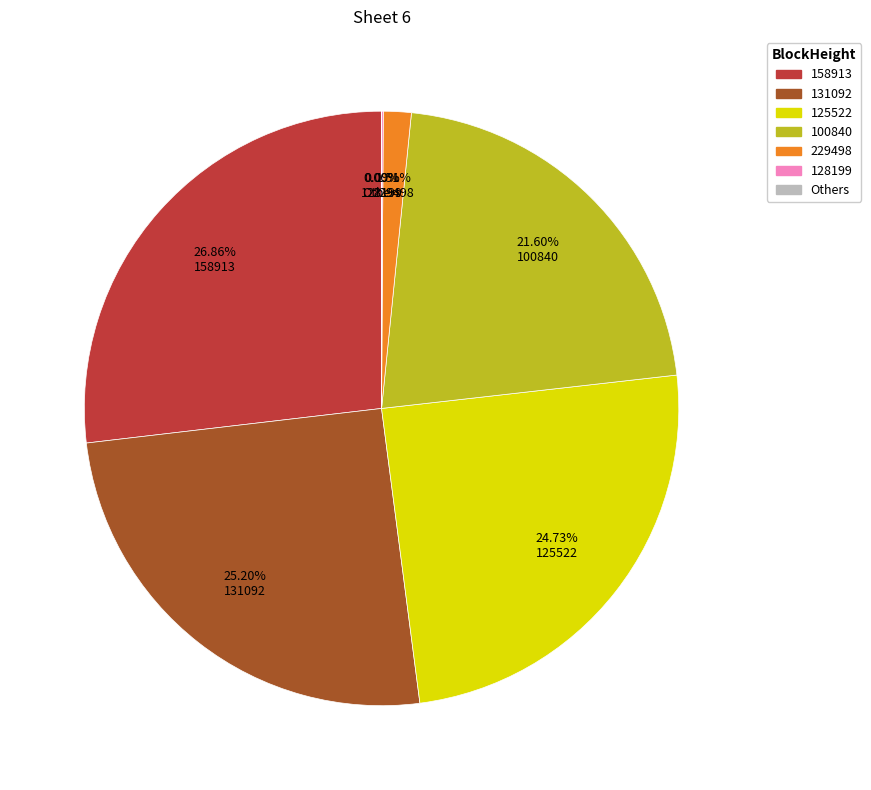

Does any single category account for the majority?

No